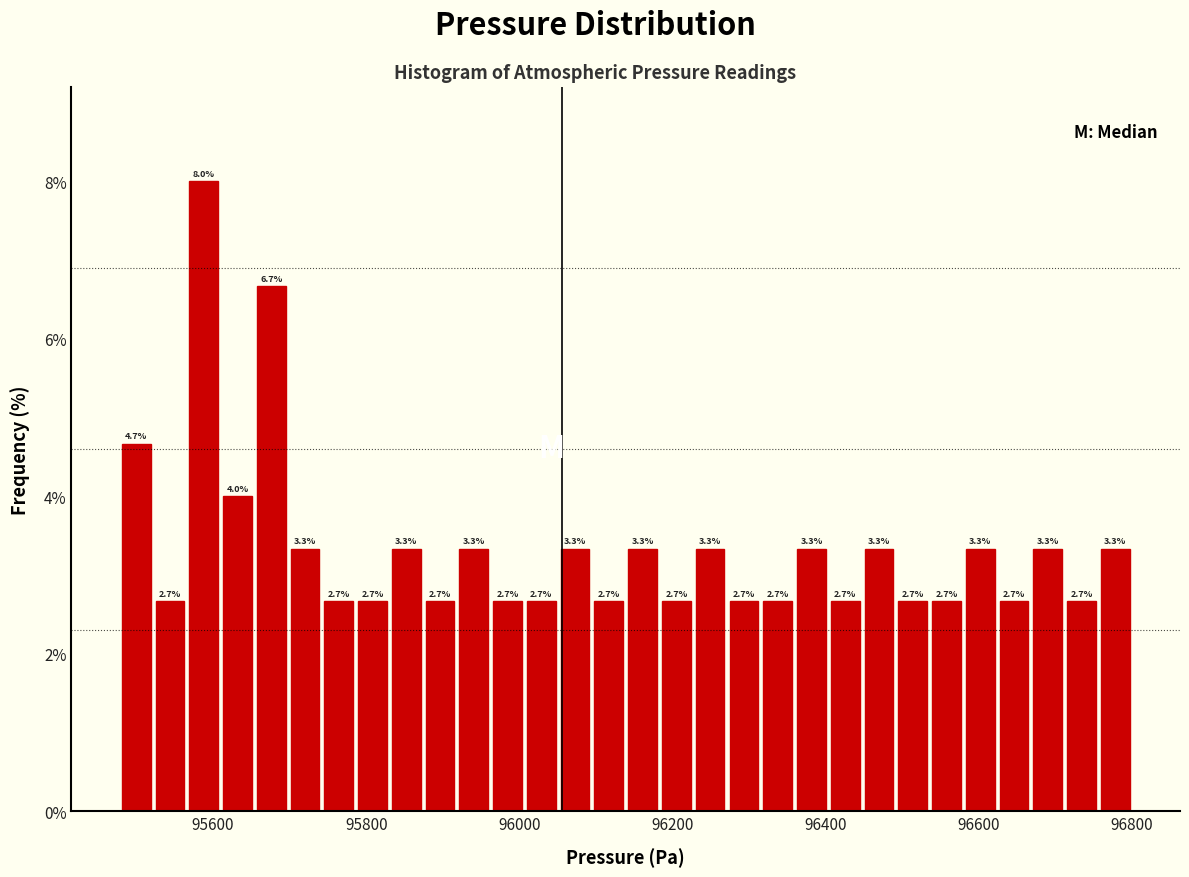

Read against the x-axis, roughly where is the centre of the tallest bar?

95580